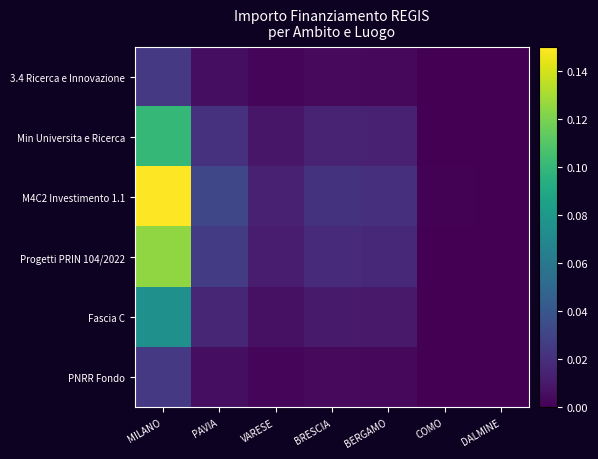

Rank the series by their maximum value, from lowest to highest.

3.4 Ricerca e Innovazione, PNRR Fondo, Fascia C, Min Universita e Ricerca, Progetti PRIN 104/2022, M4C2 Investimento 1.1